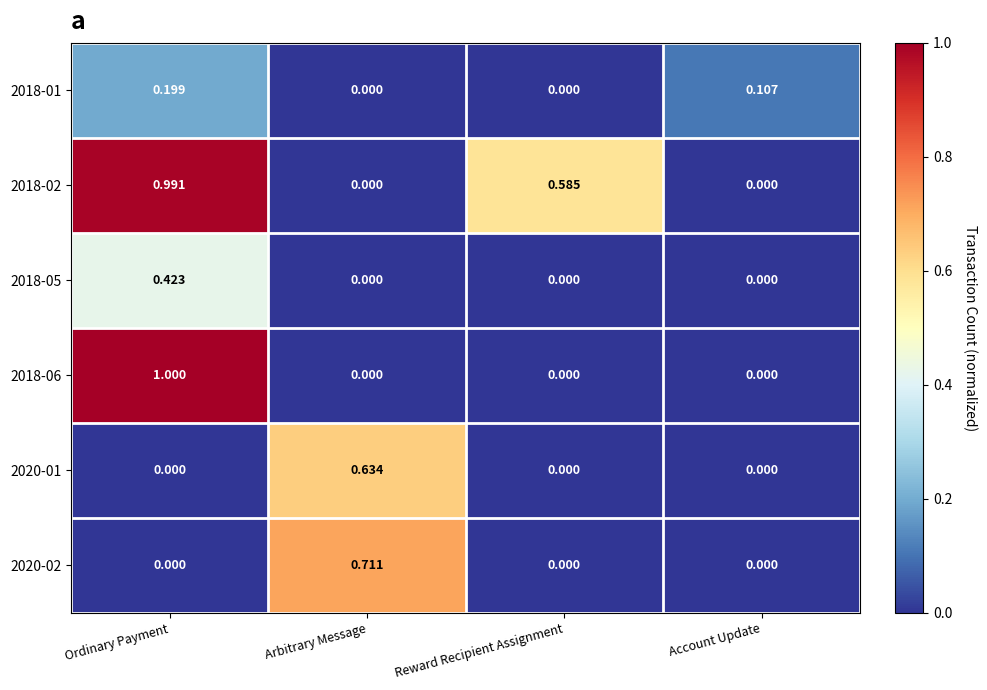

Which category has the highest value across all series?

Ordinary Payment